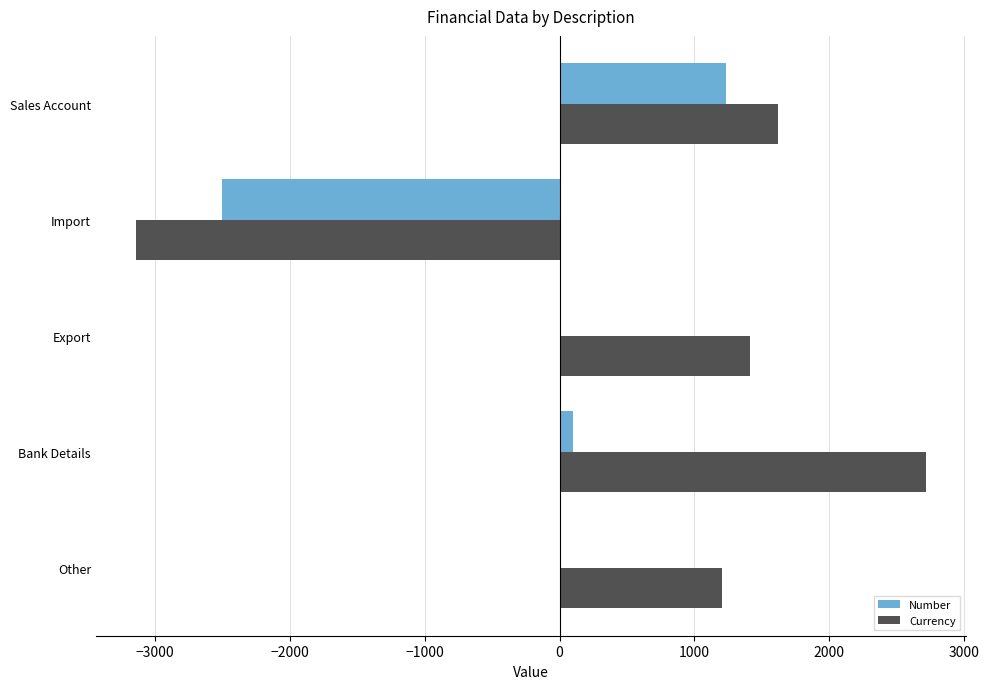

Is the value of Currency at Bank Details greater than the value of Number at Other?

Yes